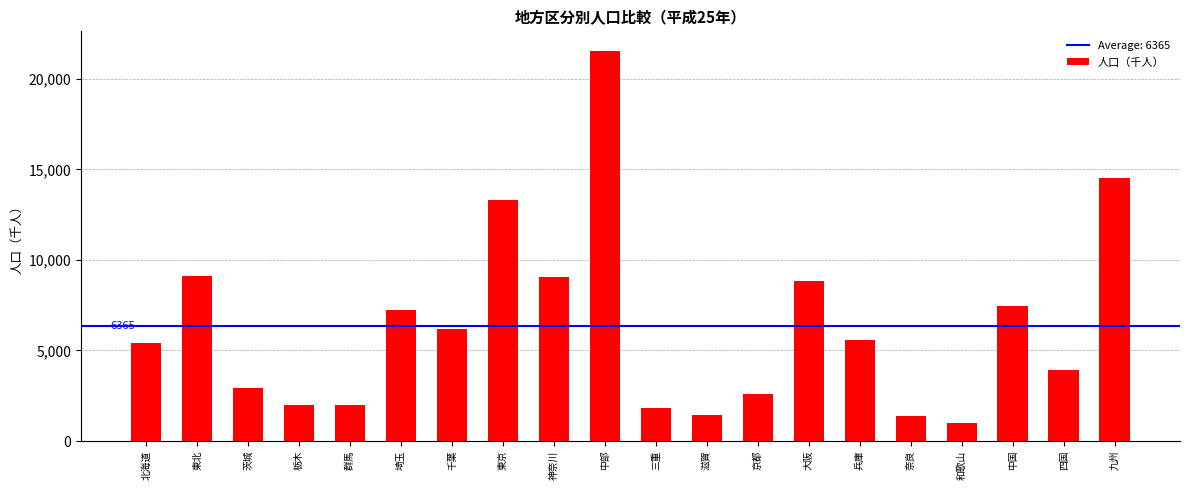

At which category does the chart reach its peak across all series?

中部